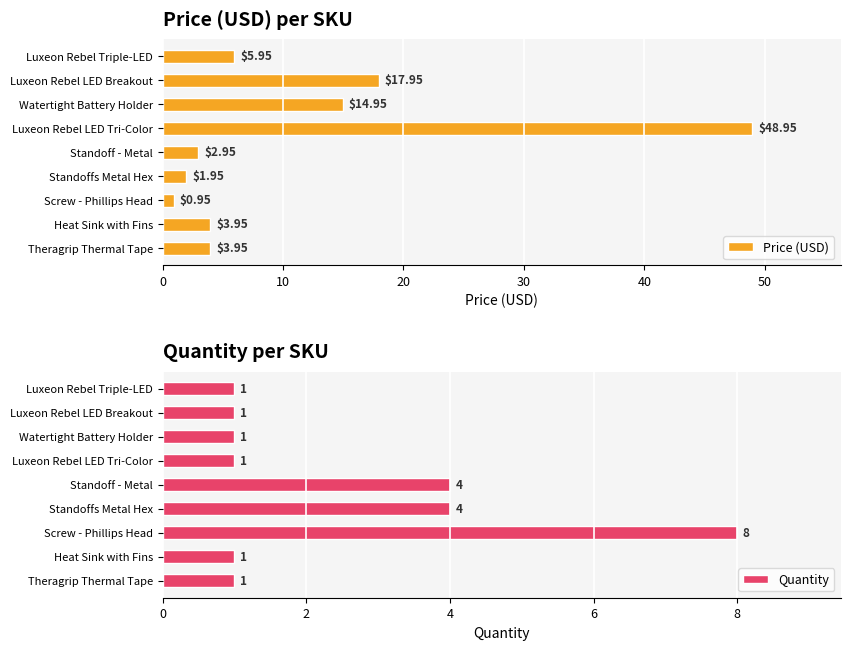

What is the difference between the maximum and minimum values in the Quantity series?

7